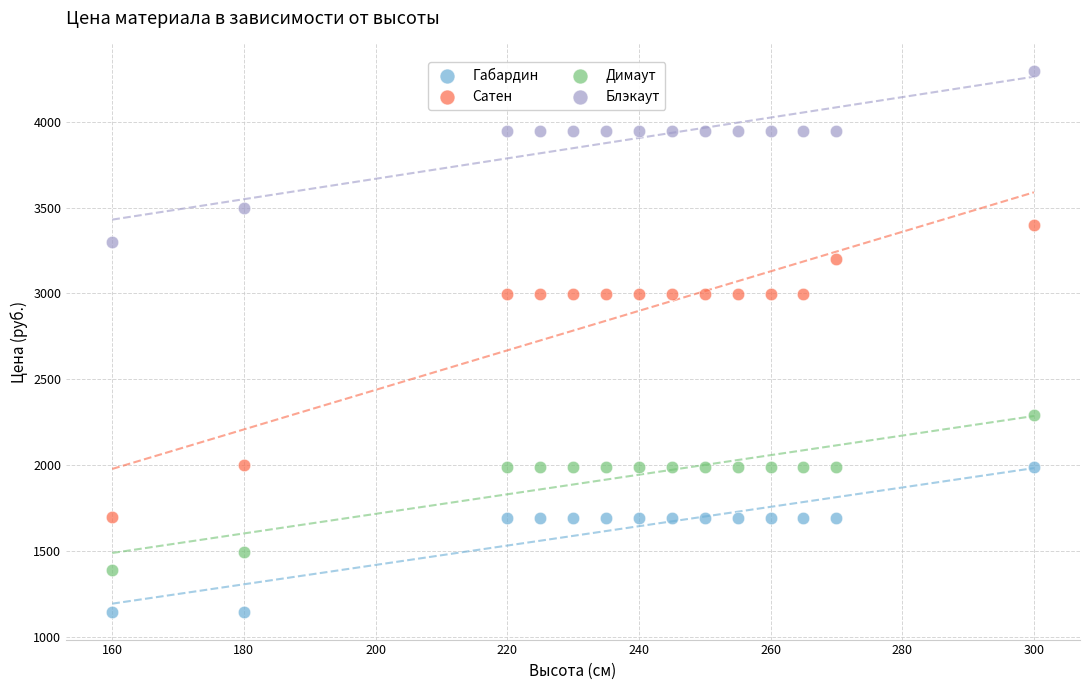

In the Габардин series, what Y value is closest to 1565?

1690